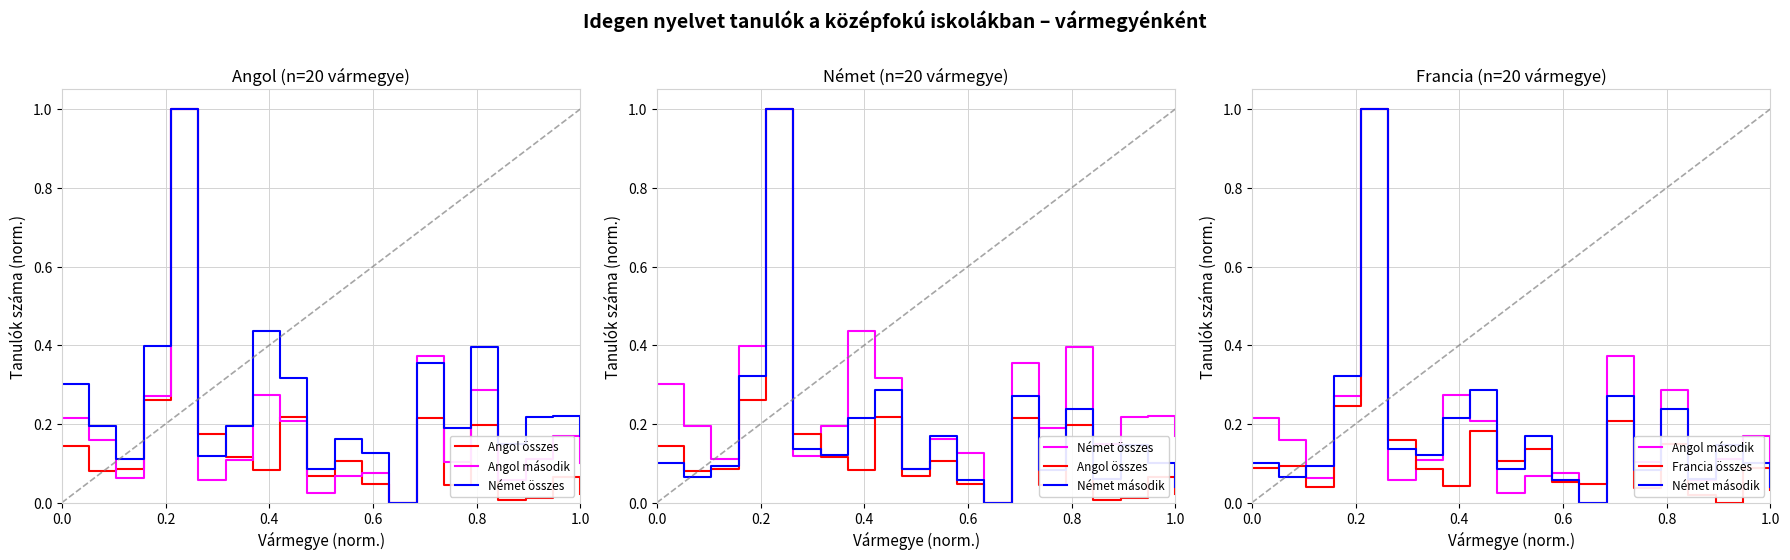

How many positive values does the Német összes series have?

19